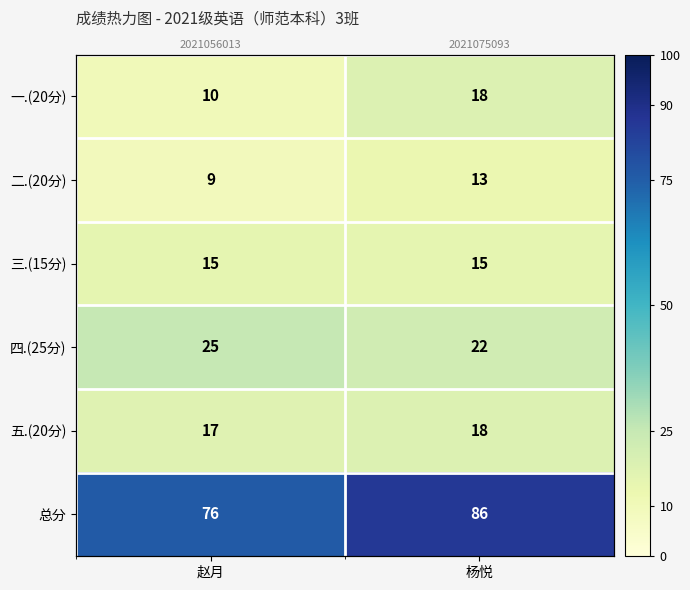

What is the maximum value for 二.(20分)?

13